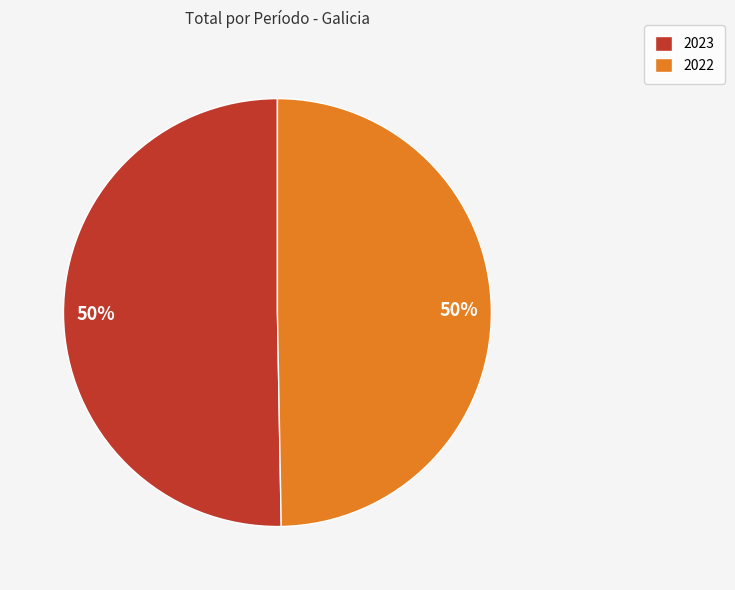

Between 2023 and 2022, which is larger?

2023